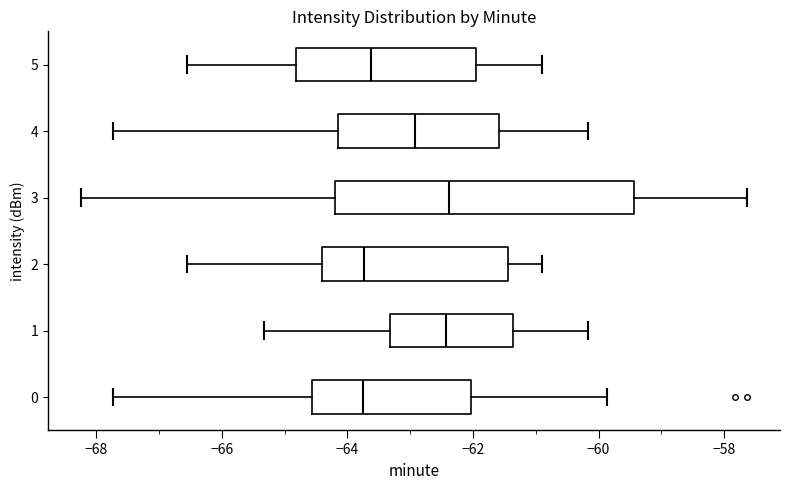

Reading bottom to top, transcribe this box plot: for each box, give where its median line is, the range the box spans, and where its two whiskers end, as read against the x-axis. The values are not printed on the chart, so give them approximately, as read against the axis.

0: median -63.8, box -64.6 to -62.0, whiskers -67.8 to -59.8
1: median -62.4, box -63.4 to -61.4, whiskers -65.4 to -60.2
2: median -63.8, box -64.4 to -61.4, whiskers -66.6 to -60.8
3: median -62.4, box -64.2 to -59.4, whiskers -68.2 to -57.6
4: median -63.0, box -64.2 to -61.6, whiskers -67.8 to -60.2
5: median -63.6, box -64.8 to -62.0, whiskers -66.6 to -60.8